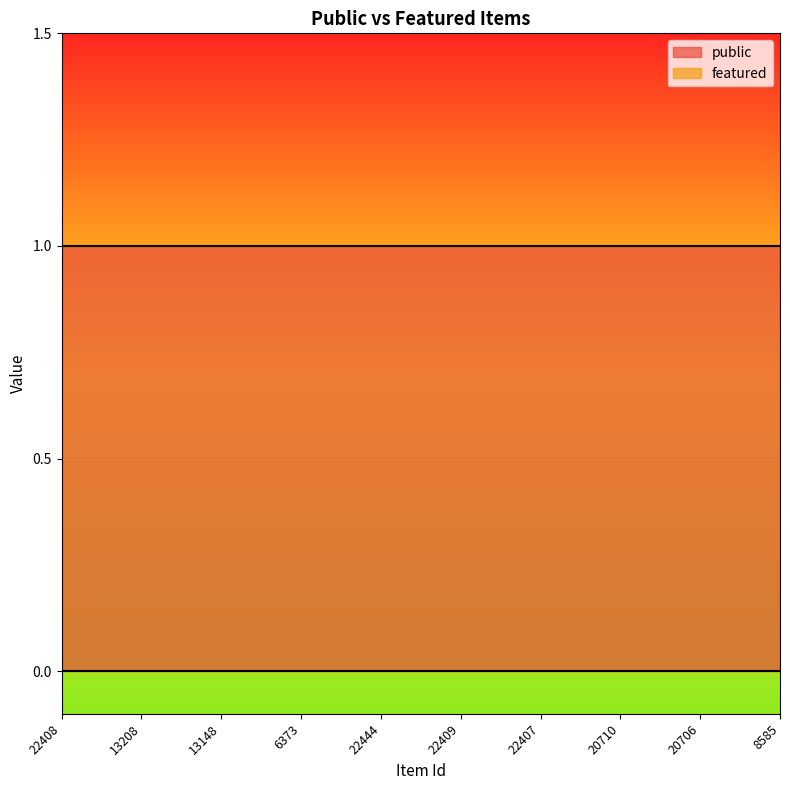

Reading right to left, what are all the values shown in this chart?

public: 1	1	1	1	1	1	1	1	1	1
featured: 0	0	0	0	0	0	0	0	0	0